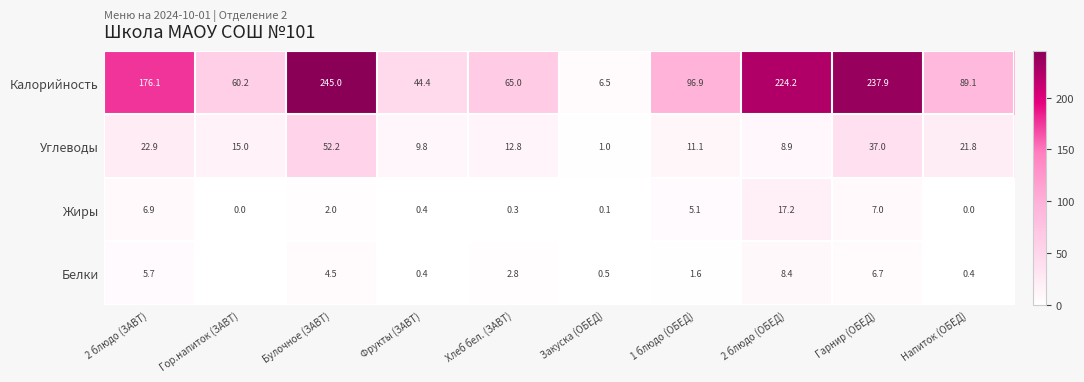

True or false: Жиры has a value of 2.0 at Булочное (ЗАВТ).

True